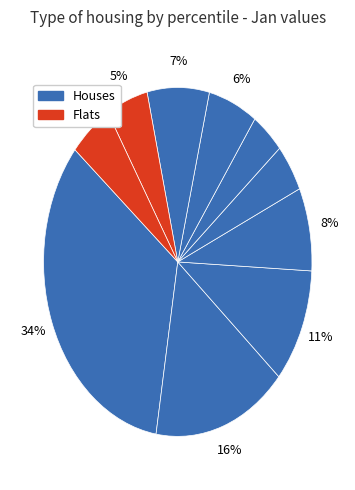

How many slices are in this pie chart?

10